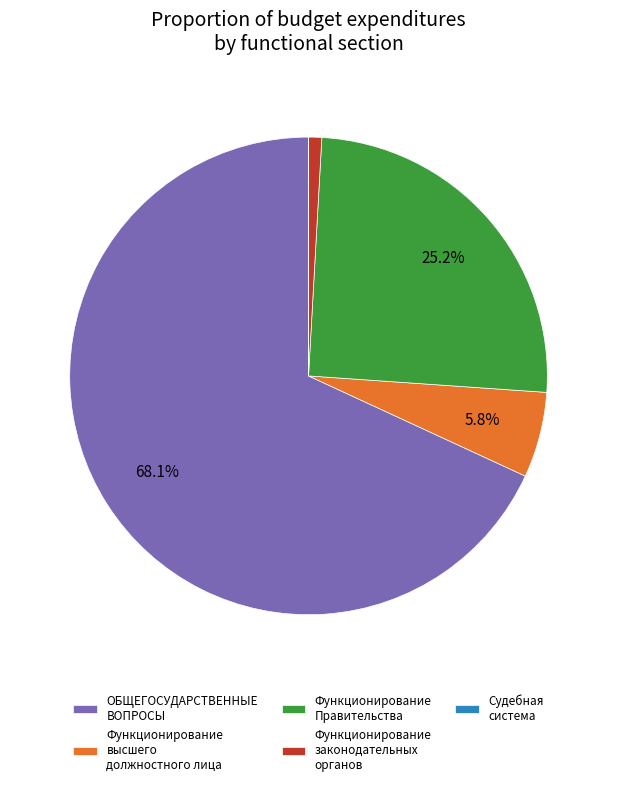

Which has a higher value, Функционирование Правительства or Функционирование высшего должностного лица?

Функционирование Правительства